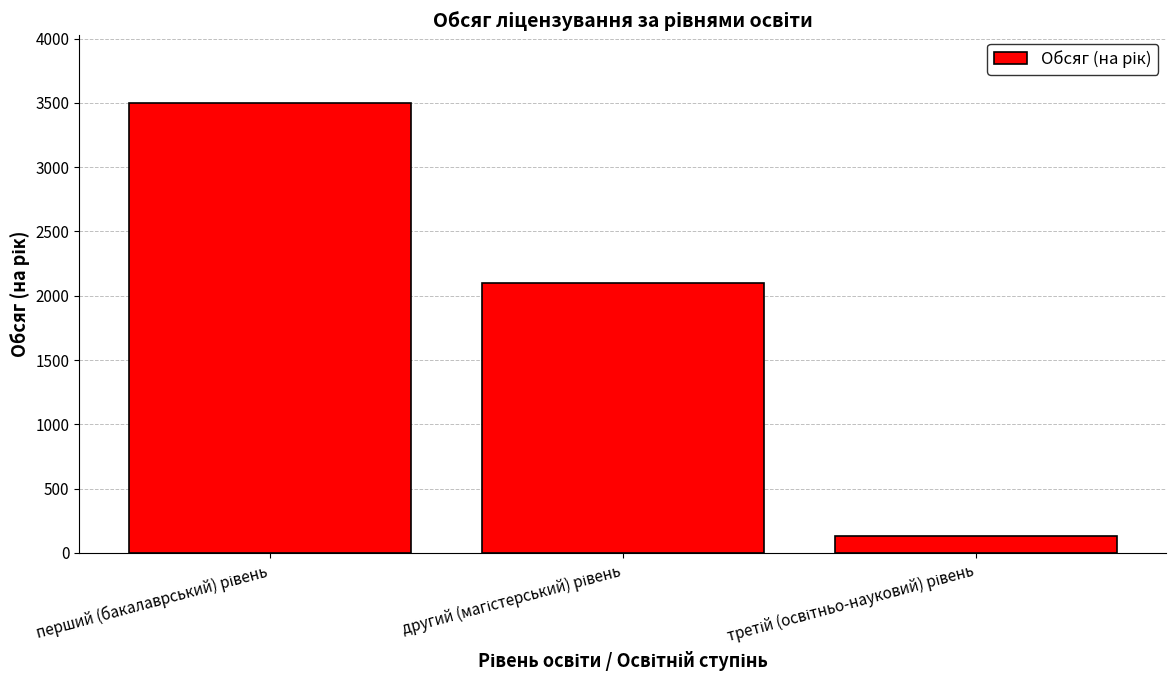

What is the value of the 2nd bar from the left?

2100